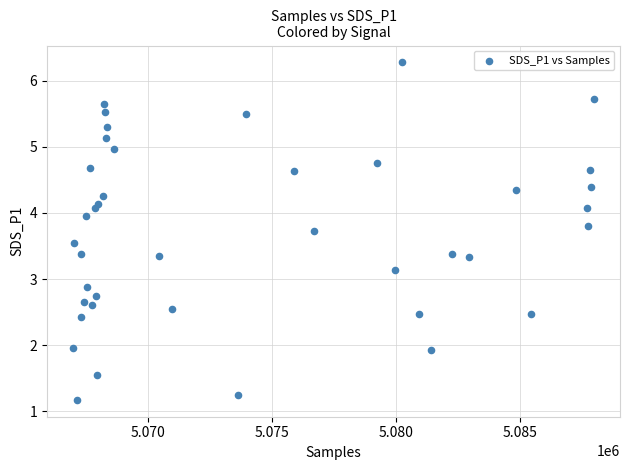

What is the range of Y values (max minus min)?

5.1